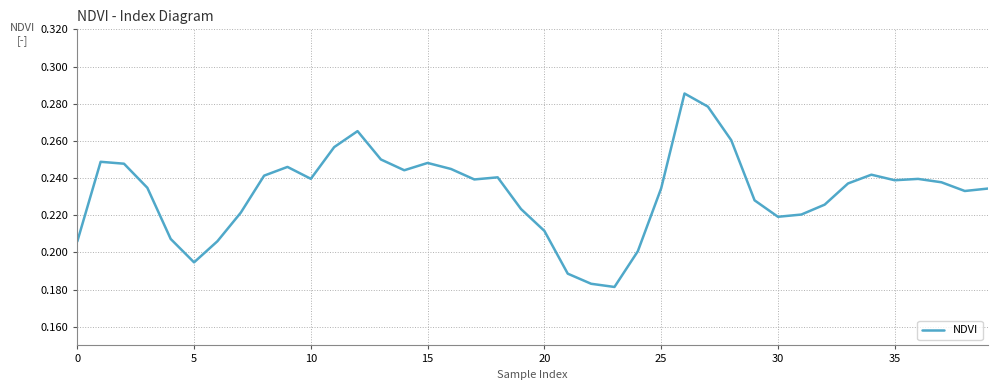

What is the difference between the maximum and second lowest values?

0.1